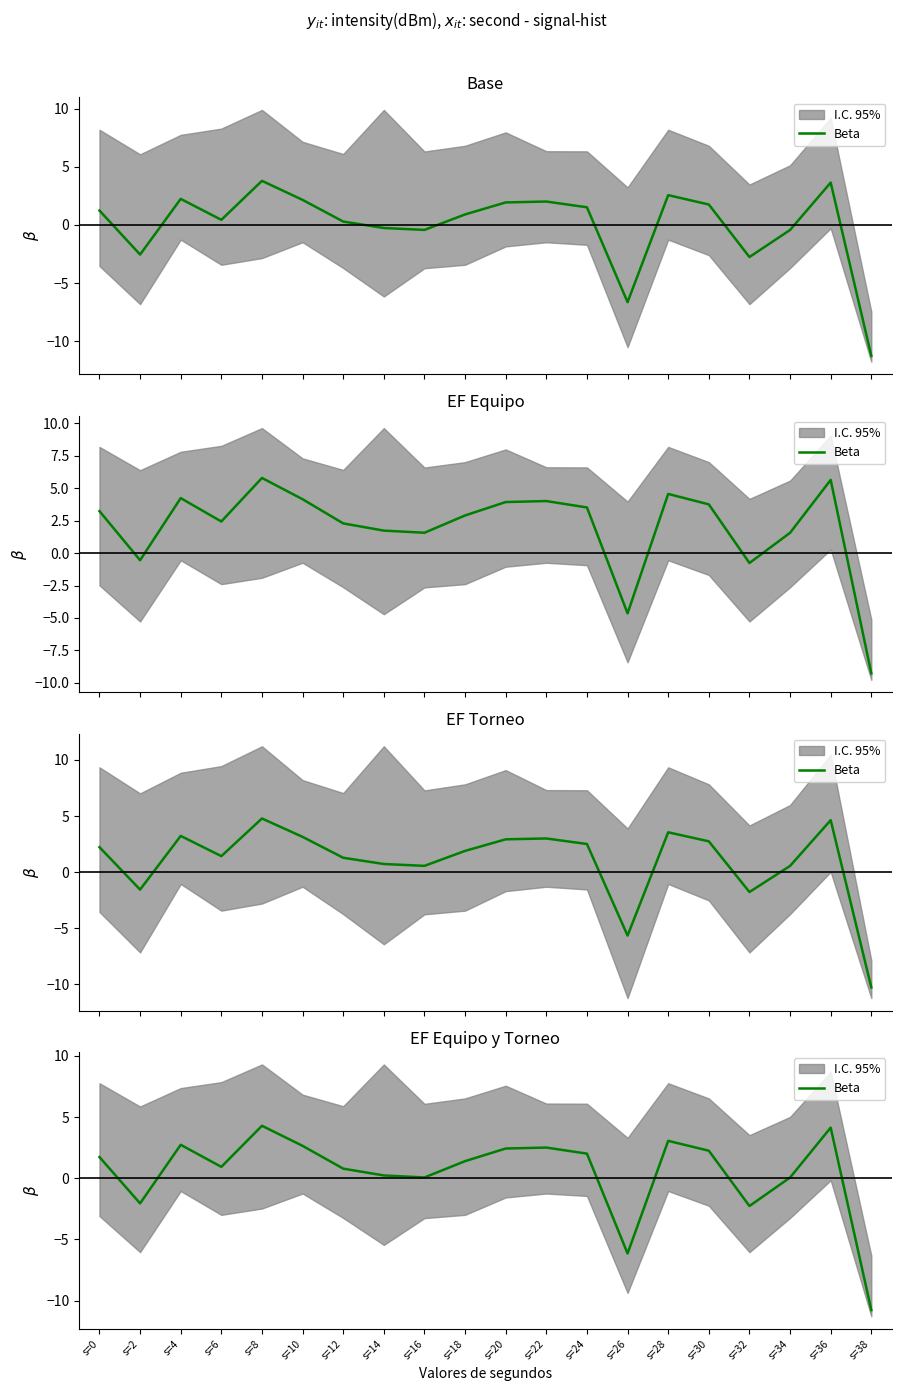

How many lines are shown in the chart?

1